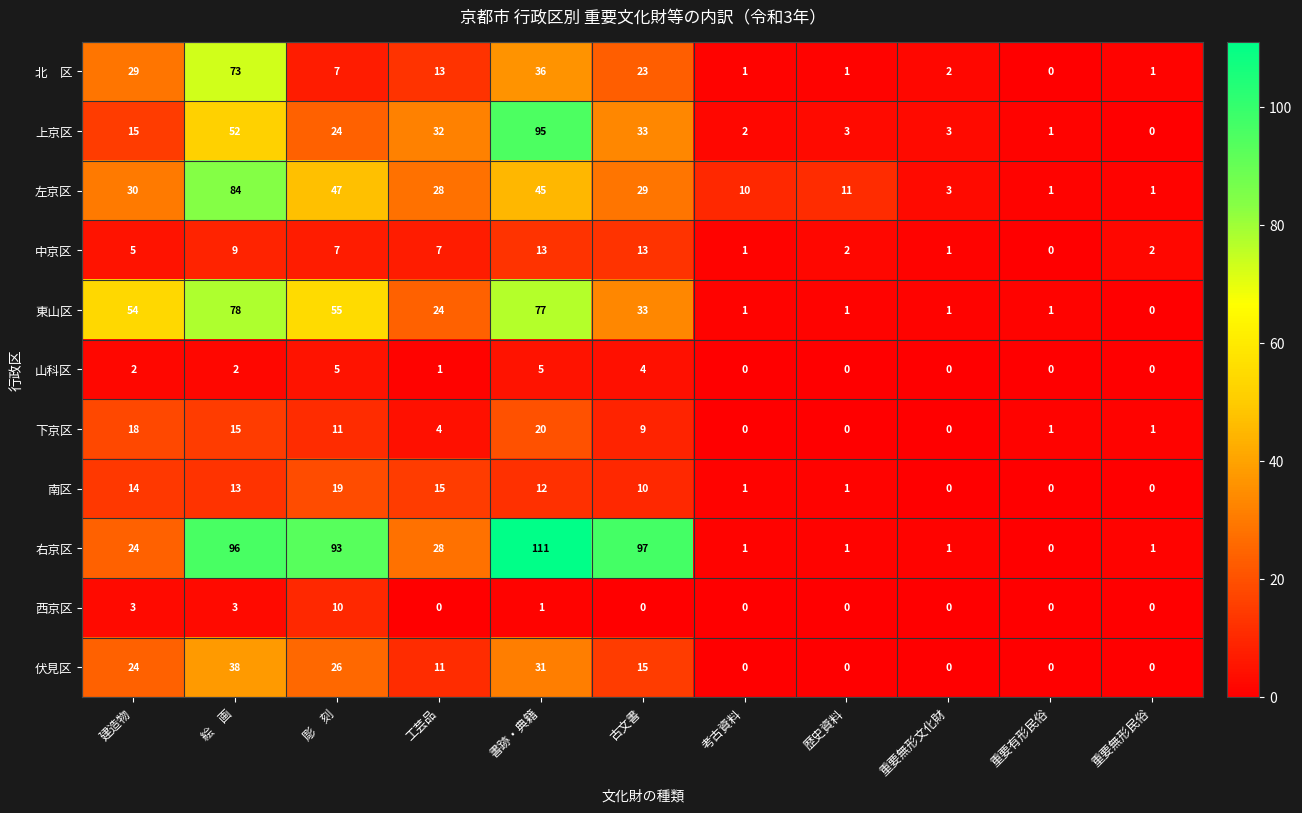

Which category has the highest value across all series?

書跡・典籍